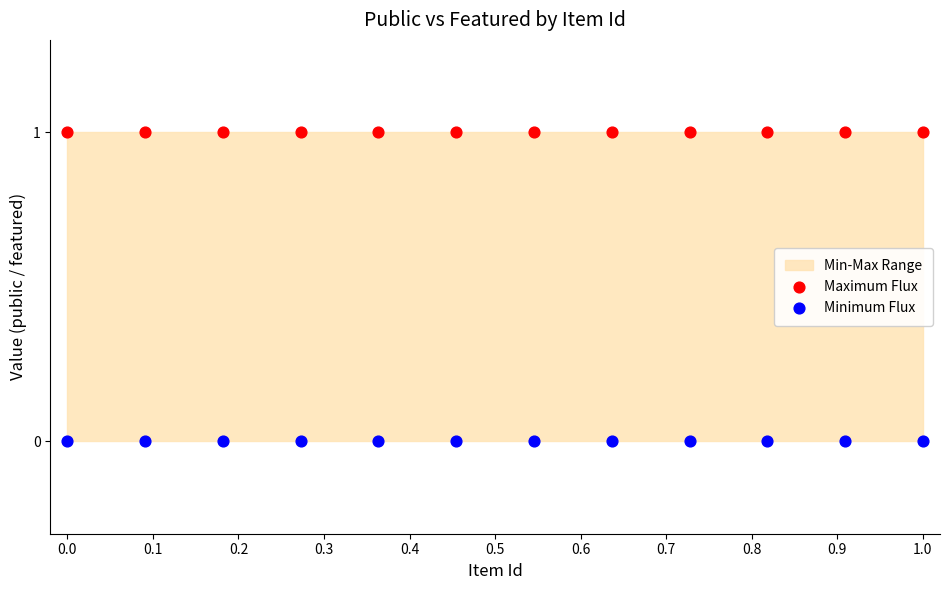

Which series reaches the minimum Y coordinate?

Minimum Flux